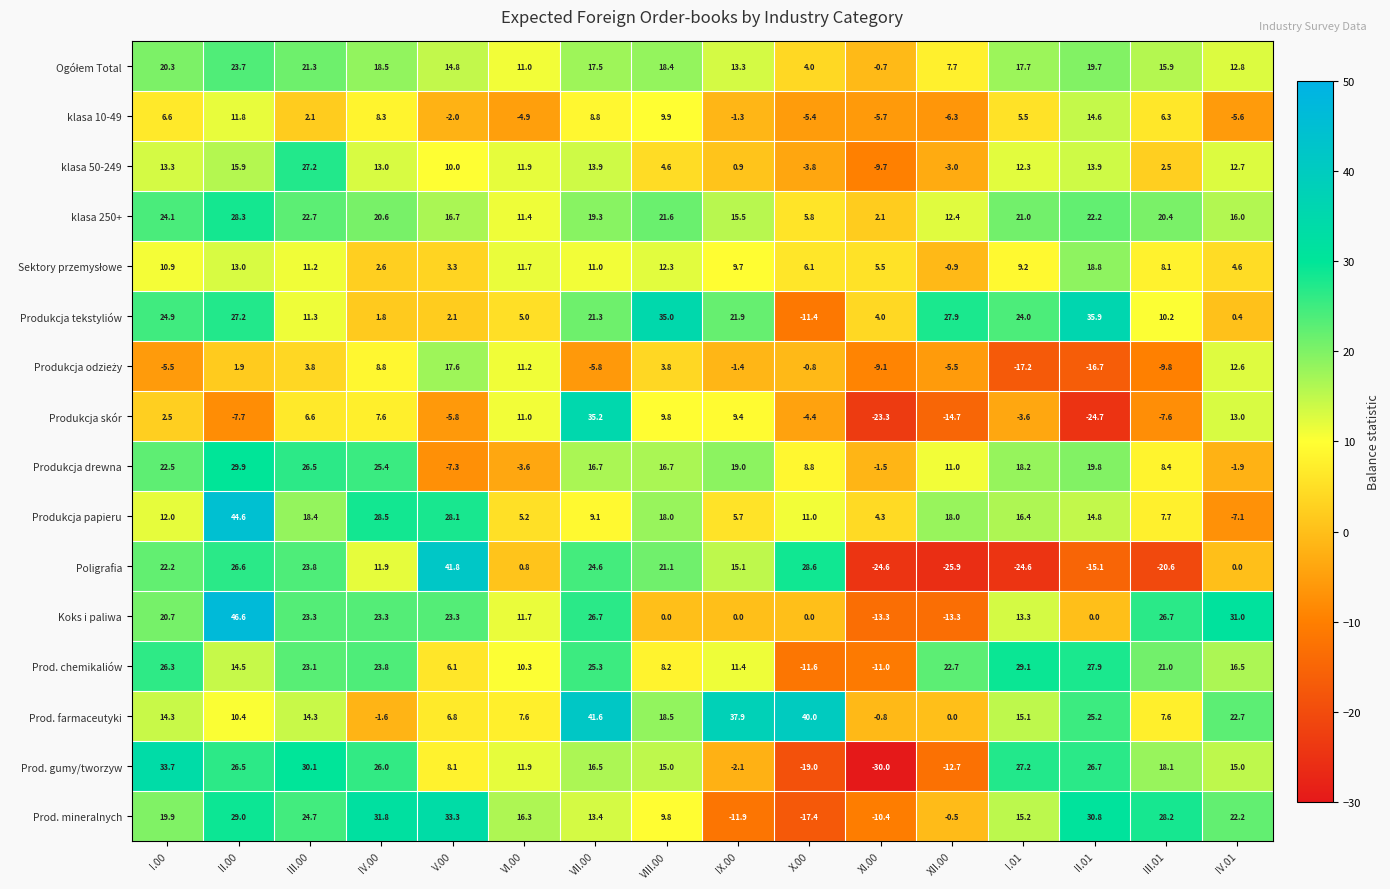

True or false: Produkcja tekstyliów has a value of 35.5 at II.00.

False